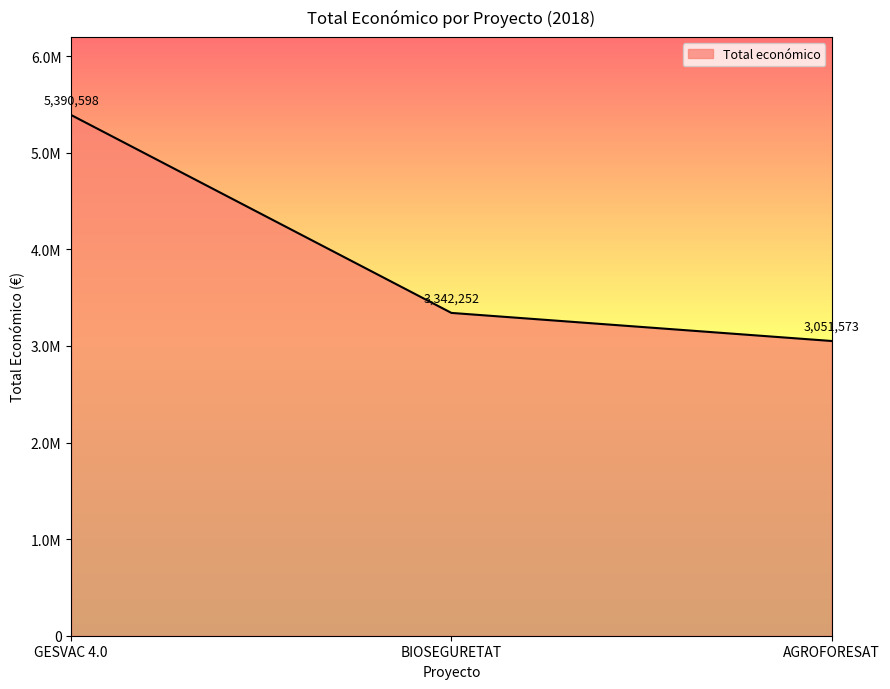

Reading right to left, what are all the values shown in this chart?

AGROFORESAT=3051573	BIOSEGURETAT=3342252	GESVAC 4.0=5390598